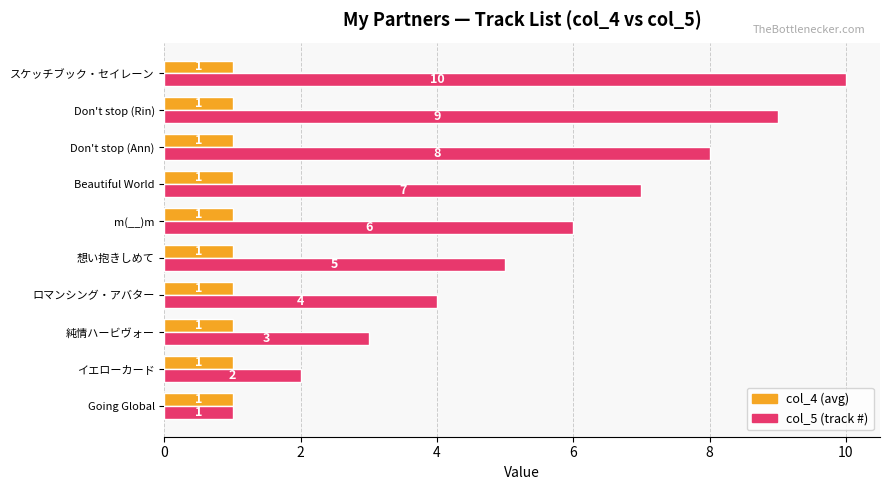

What is the difference between the highest and lowest values at スケッチブック・セイレーン?

9